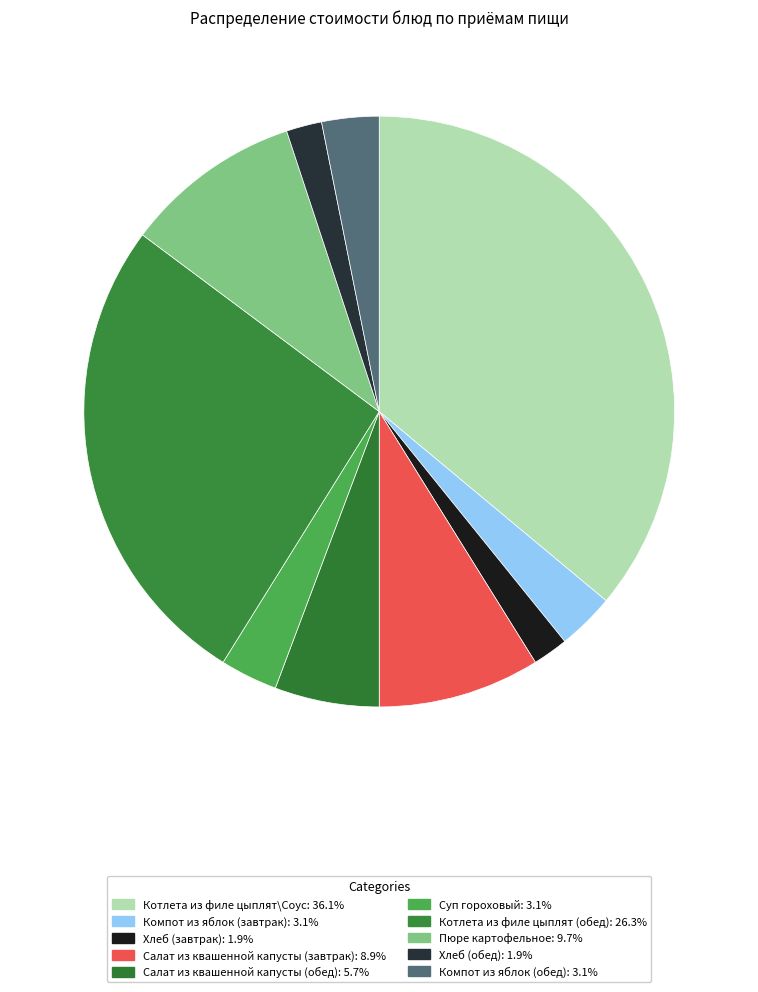

Rank the categories by value from lowest to highest.

Хлеб (завтрак), Хлеб (обед), Компот из яблок (завтрак), Компот из яблок (обед), Суп гороховый, Салат из квашенной капусты (обед), Салат из квашенной капусты (завтрак), Пюре картофельное, Котлета из филе цыплят (обед), Котлета из филе цыплят\Соус